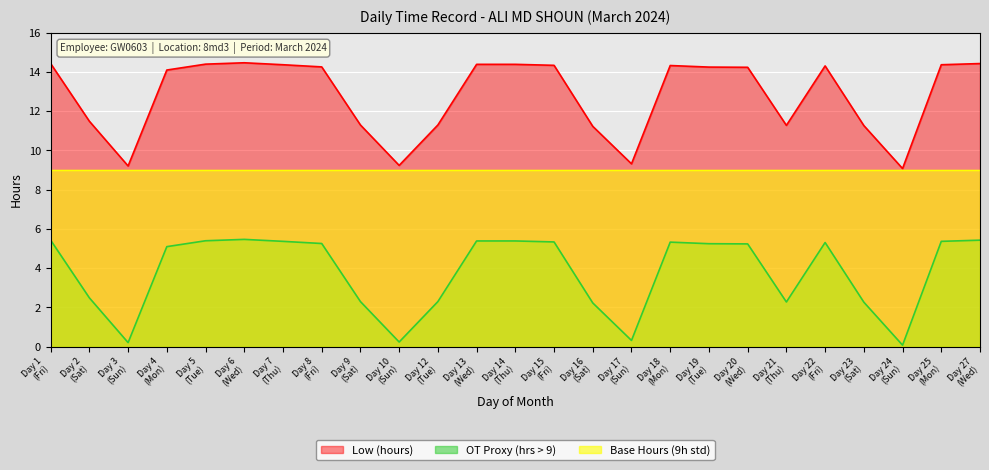

True or false: OT Proxy (hrs > 9) and Low (hours) intersect in this chart.

False